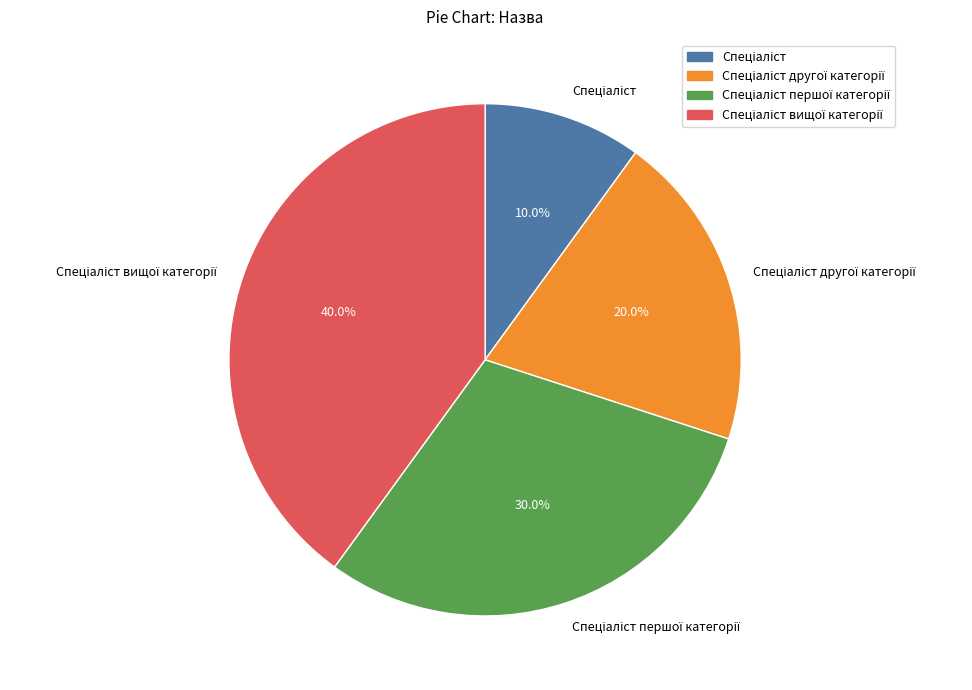

Does any single category account for the majority?

No